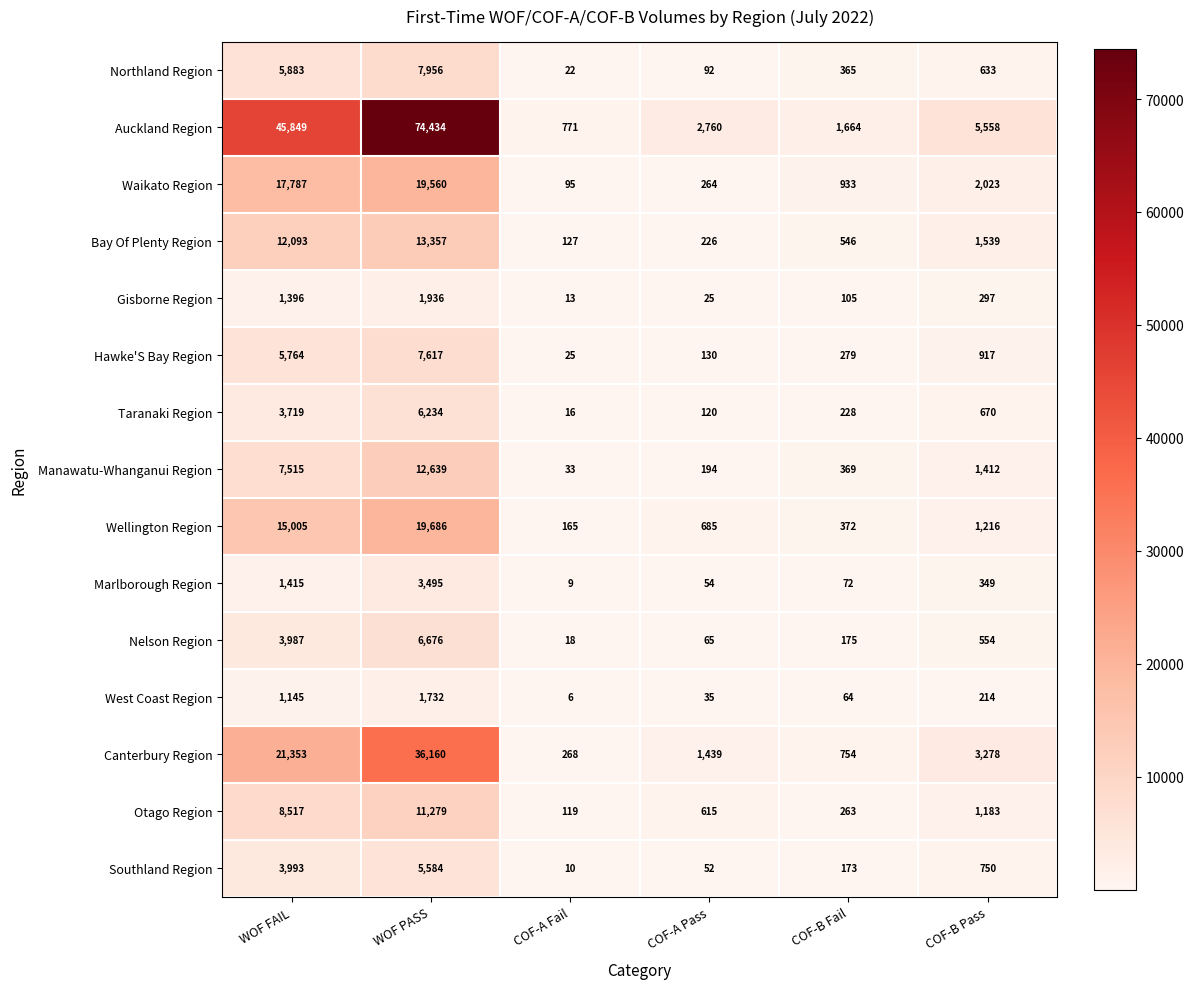

The value of Hawke'S Bay Region at COF-A Fail is 10. True or false?

False